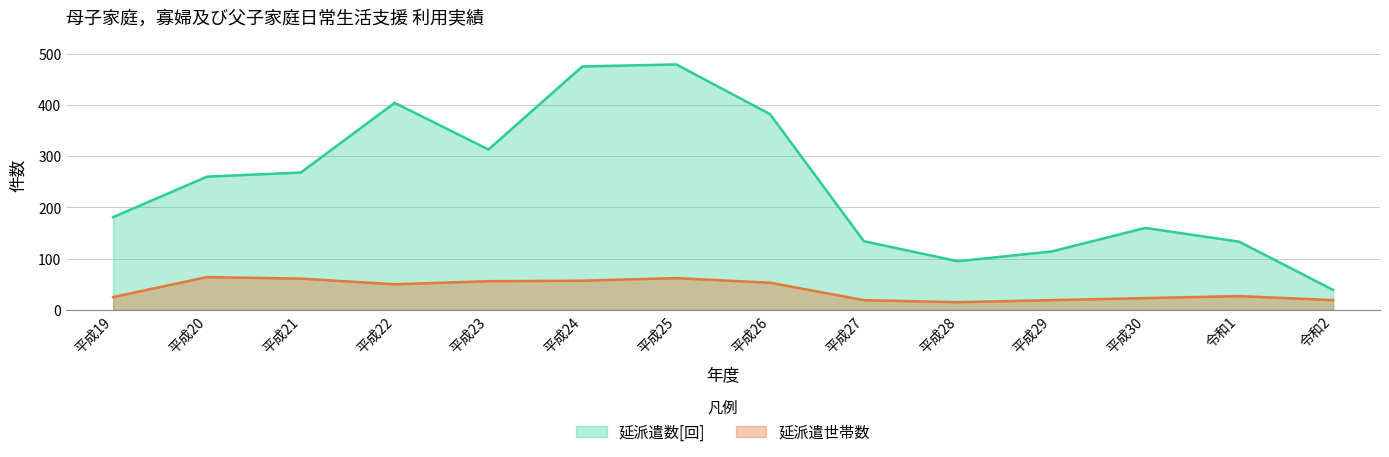

The 延派遣世帯数 series shows 7 at 平成29. True or false?

False